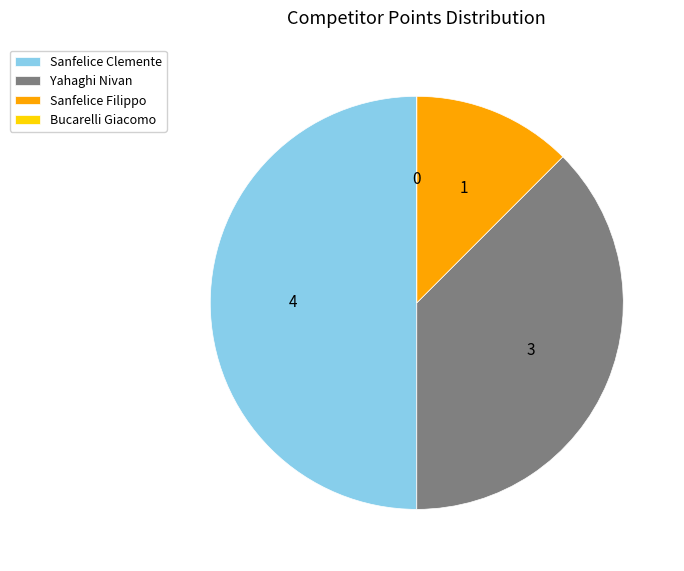

Combined, do Sanfelice Clemente and Yahaghi Nivan account for over 50%?

Yes